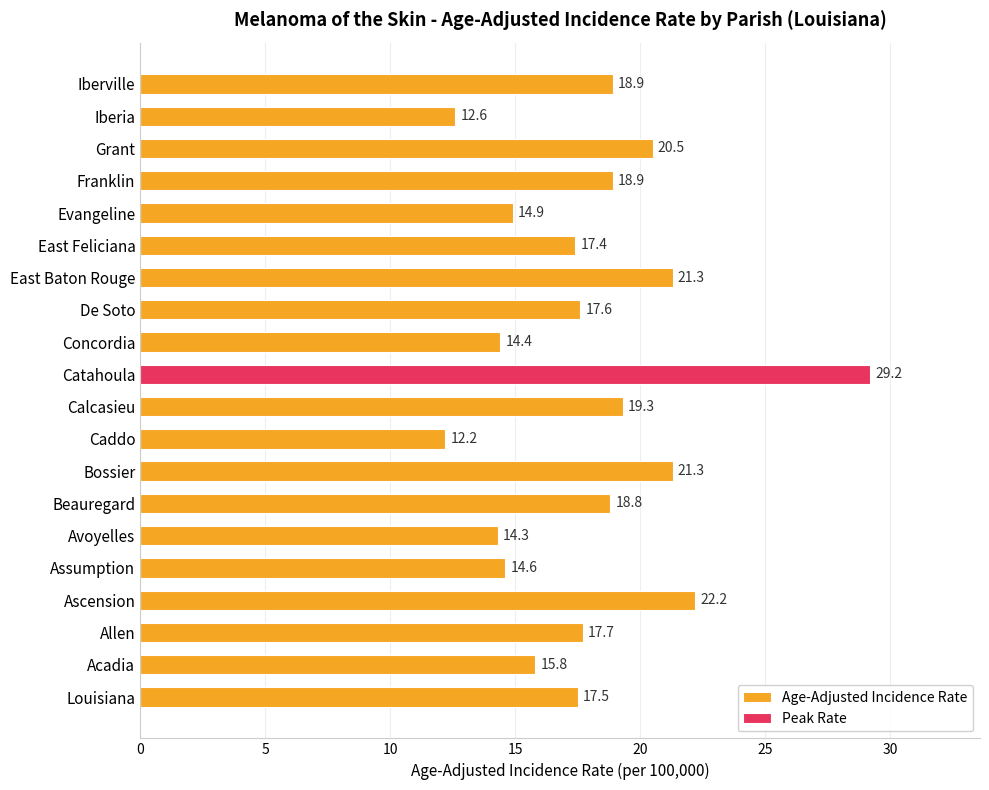

Reading left to right, transcribe all the data shown in this chart.

Age-Adjusted Incidence Rate: 17.5	15.8	17.7	22.2	14.6	14.3	18.8	21.3	12.2	19.3	29.2	14.4	17.6	21.3	17.4	14.9	18.9	20.5	12.6	18.9
Peak Rate: 0.0	0.0	0.0	0.0	0.0	0.0	0.0	0.0	0.0	0.0	29.2	0.0	0.0	0.0	0.0	0.0	0.0	0.0	0.0	0.0